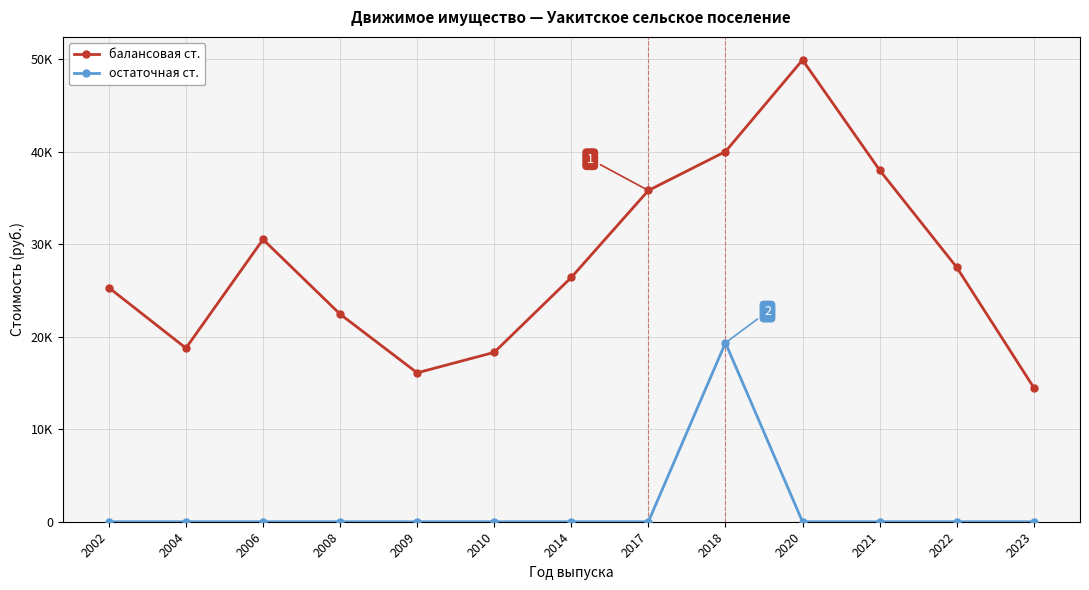

List the series in order of their peak value, highest first.

балансовая ст., остаточная ст.